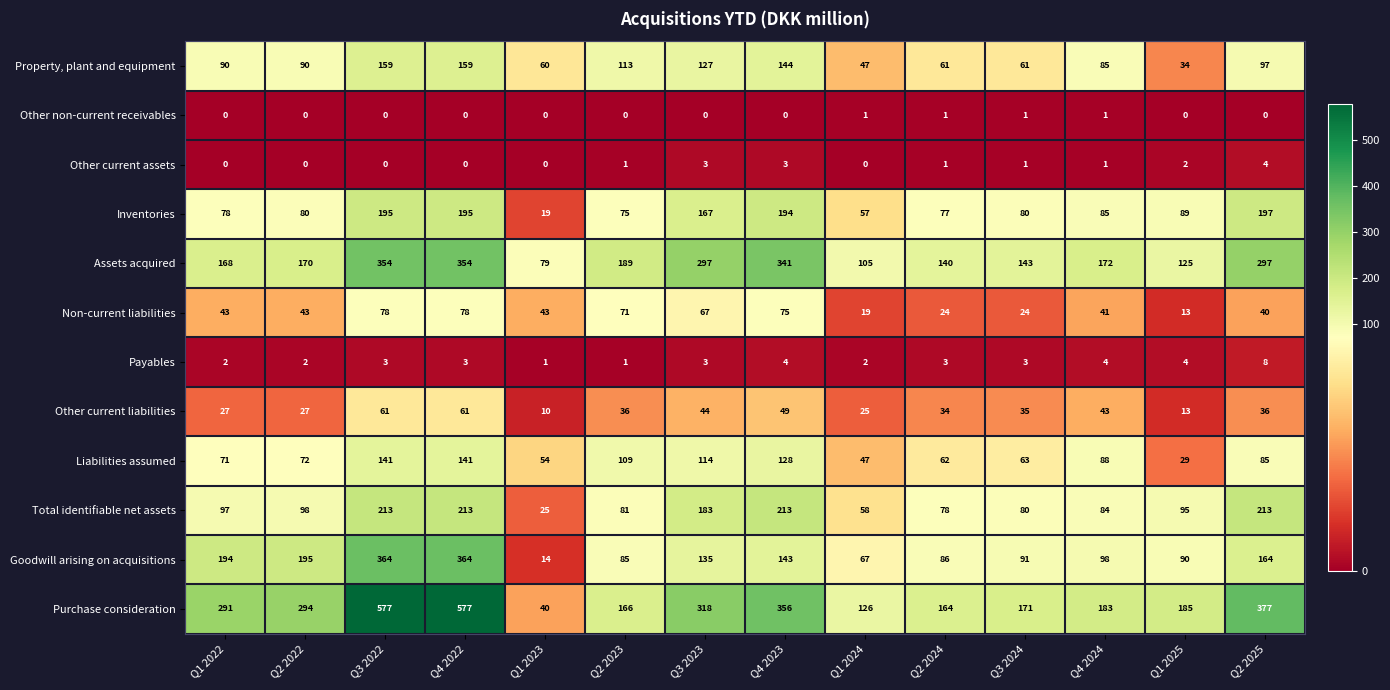

The Property, plant and equipment series shows 150 at Q4 2024. True or false?

False